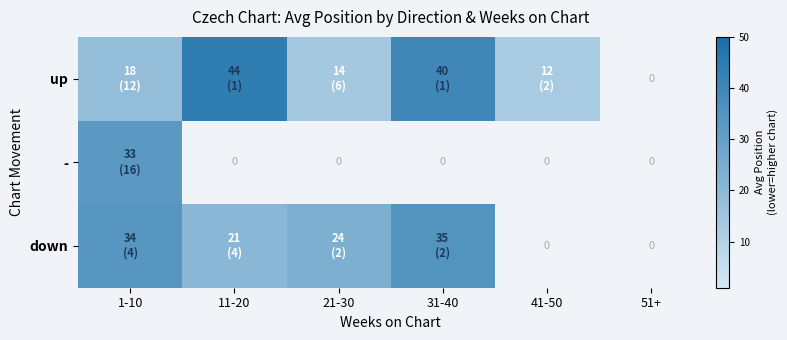

Where is - nearest to the value 32?

1-10